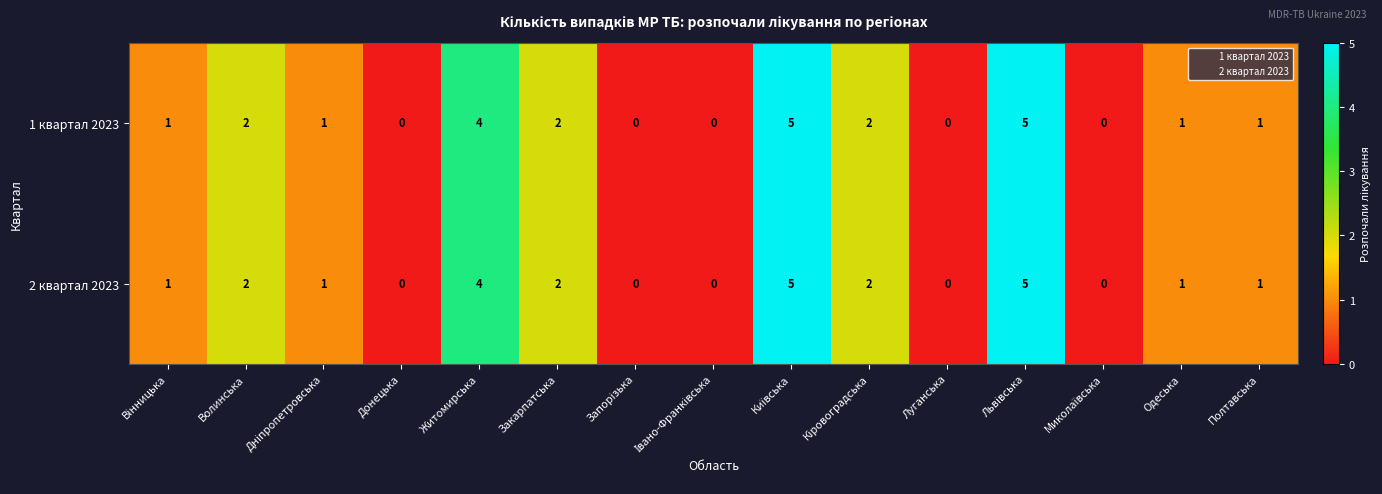

The 1 квартал 2023 series shows 3 at Волинська. True or false?

False